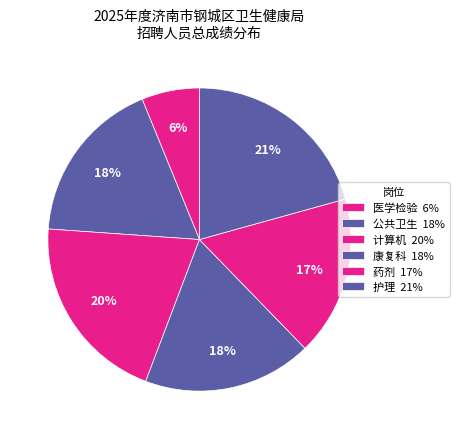

Count the number of slices in the pie.

6